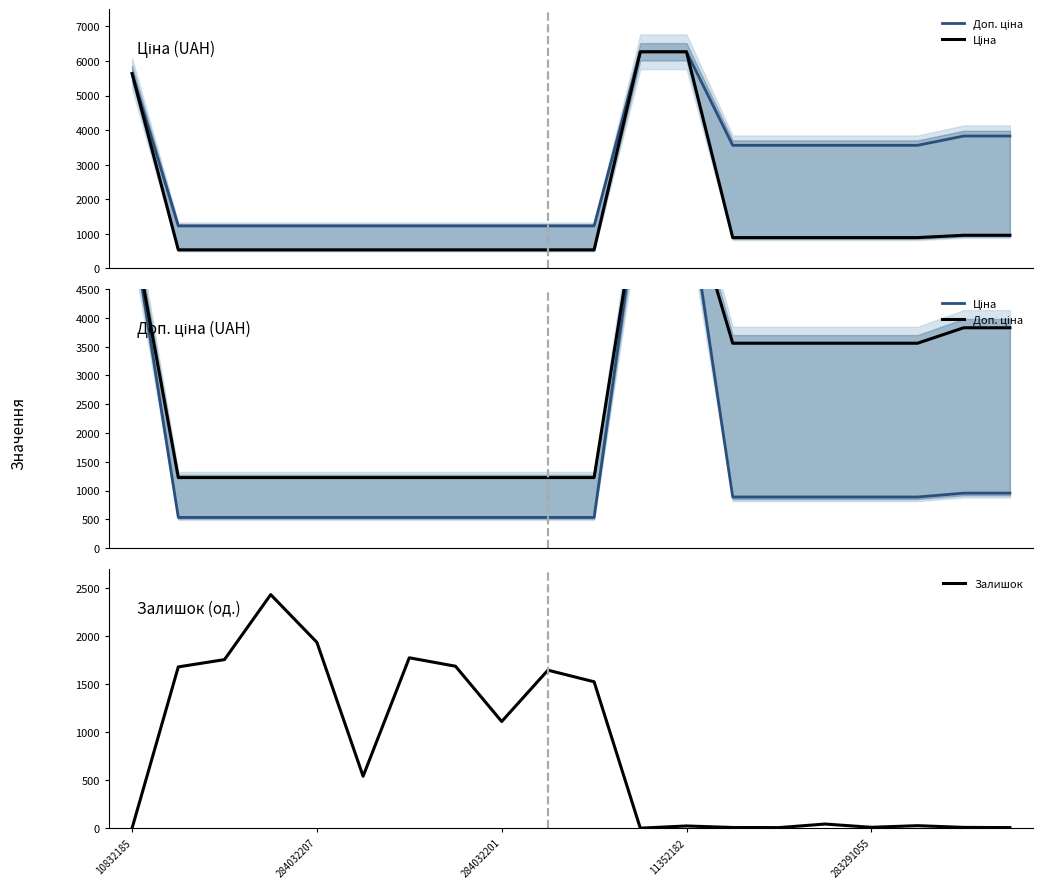

Read the Залишок value at 19.

6.0